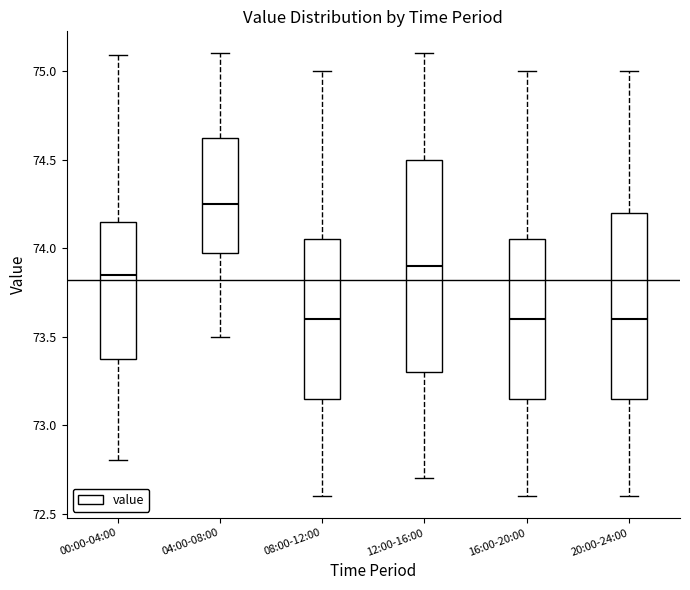

Reading left to right, transcribe this box plot: for each box, give where its median line is, the range the box spans, and where its two whiskers end, as read against the y-axis. The values are not printed on the chart, so give them approximately, as read against the axis.

00:00-04:00: median 73.85, box 73.35 to 74.15, whiskers 72.80 to 75.10
04:00-08:00: median 74.25, box 74.00 to 74.65, whiskers 73.50 to 75.10
08:00-12:00: median 73.60, box 73.15 to 74.05, whiskers 72.60 to 75.00
12:00-16:00: median 73.90, box 73.30 to 74.50, whiskers 72.70 to 75.10
16:00-20:00: median 73.60, box 73.15 to 74.05, whiskers 72.60 to 75.00
20:00-24:00: median 73.60, box 73.15 to 74.20, whiskers 72.60 to 75.00